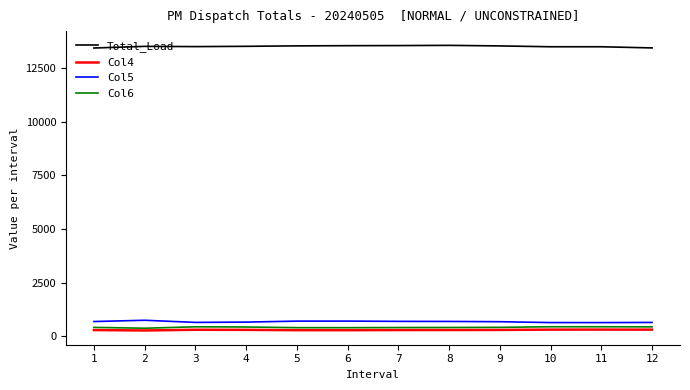

What is the lowest value of the Col4 series?

271.8